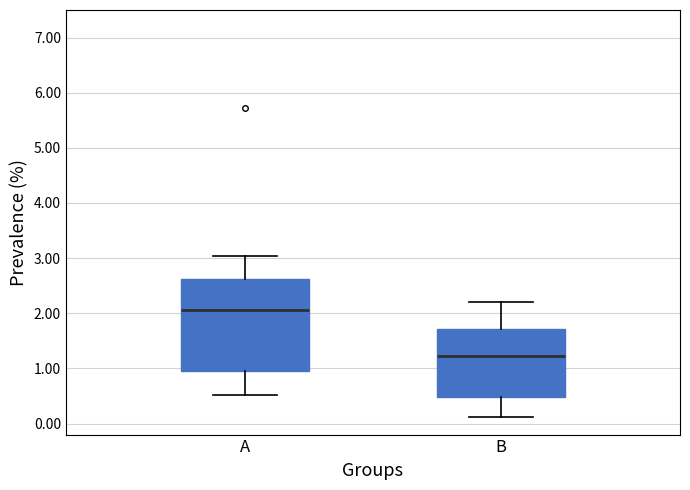

Comparing the boxes themselves (not the whiskers), which one is the tallest?

A